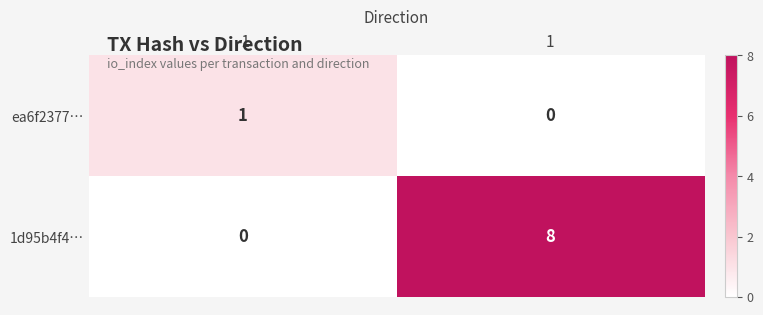

Reading right to left, transcribe all the data shown in this chart.

ea6f2377…: 0	1
1d95b4f4…: 8	0